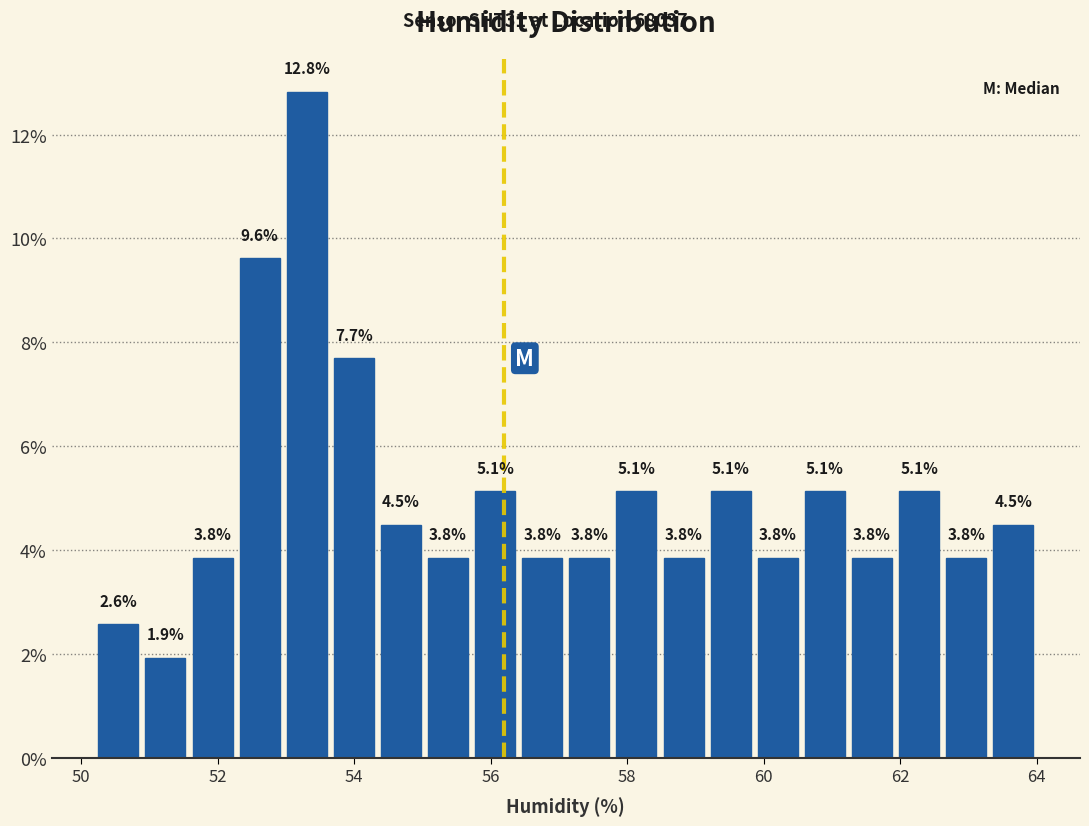

Read against the x-axis, roughly where is the centre of the tallest bar?

53.4